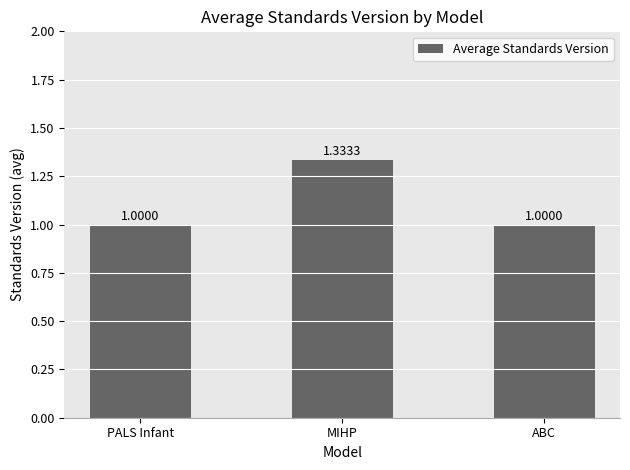

What is the approximate value at ABC?

1.0